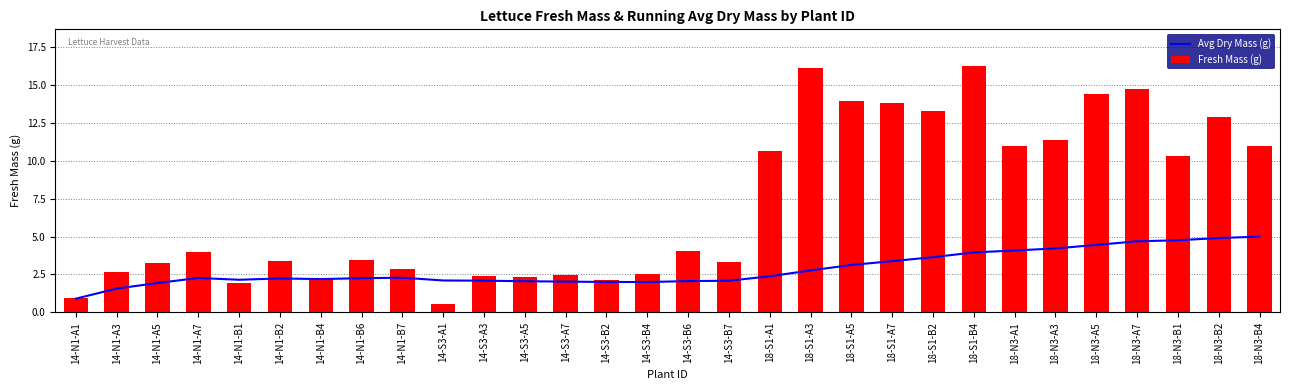

How many distinct data groups are displayed?

2